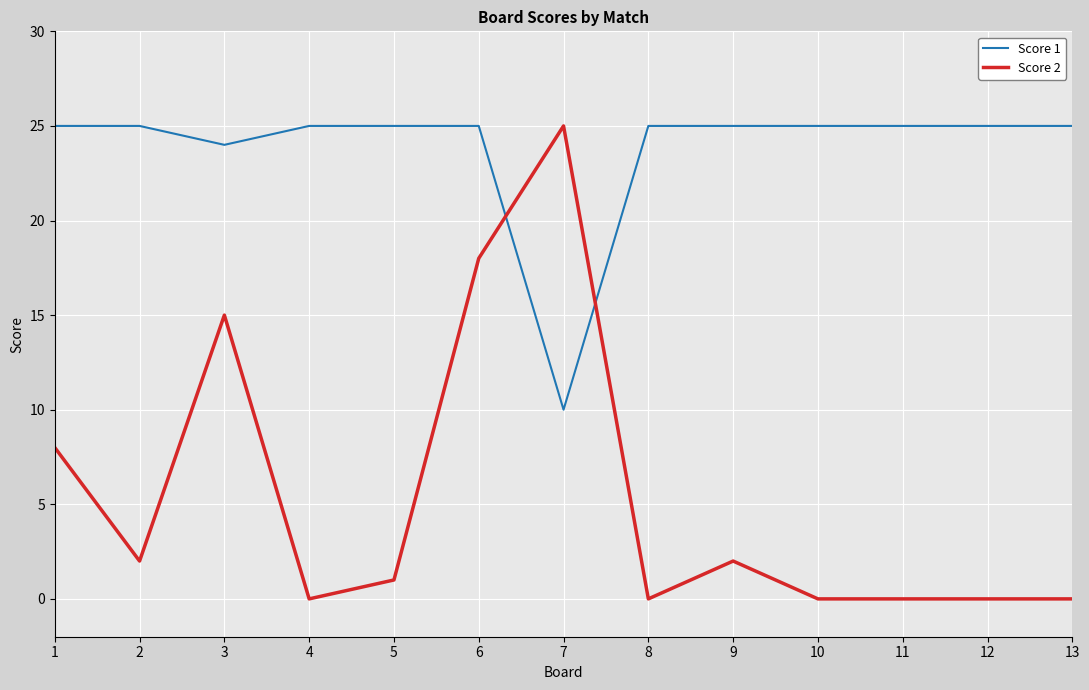

Reading right to left, extract all data points from this chart.

Score 1: 13=25	12=25	11=25	10=25	9=25	8=25	7=10	6=25	5=25	4=25	3=24	2=25	1=25
Score 2: 13=0	12=0	11=0	10=0	9=2	8=0	7=25	6=18	5=1	4=0	3=15	2=2	1=8